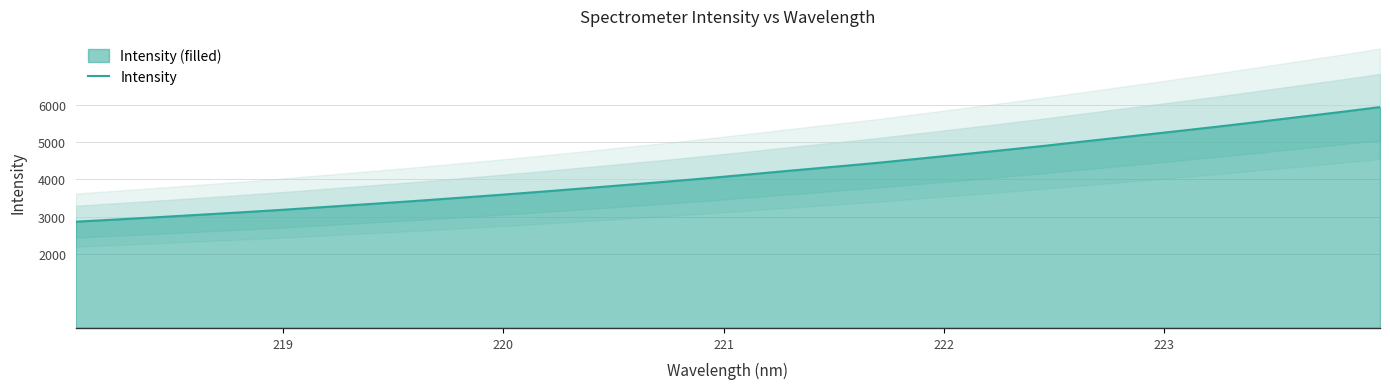

Reading left to right, what are all the values shown in this chart?

2861.7	2923.9	2987.1	3052.8	3119.0	3189.5	3264.5	3339.8	3415.7	3497.2	3579.3	3664.8	3754.8	3846.6	3938.0	4033.9	4136.4	4239.8	4340.6	4442.3	4556.3	4669.8	4785.6	4904.2	5029.4	5153.4	5279.1	5404.7	5536.3	5673.0	5808.1	5948.5